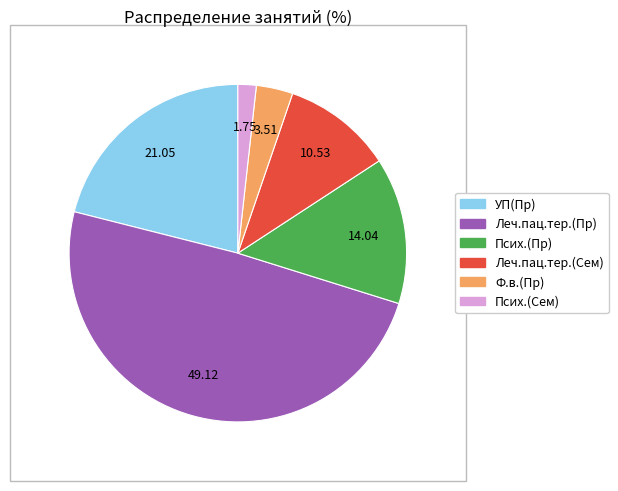

Rank the categories by value from lowest to highest.

Псих.(Сем), Ф.в.(Пр), Леч.пац.тер.(Сем), Псих.(Пр), УП(Пр), Леч.пац.тер.(Пр)